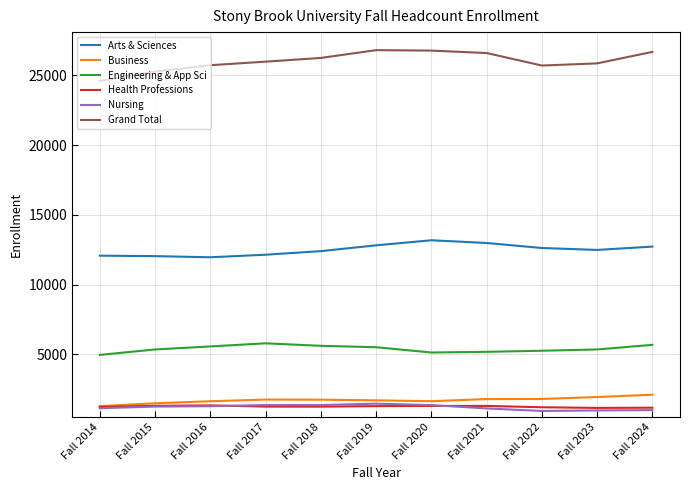

At which label does Health Professions first exceed 1245?

Fall 2015